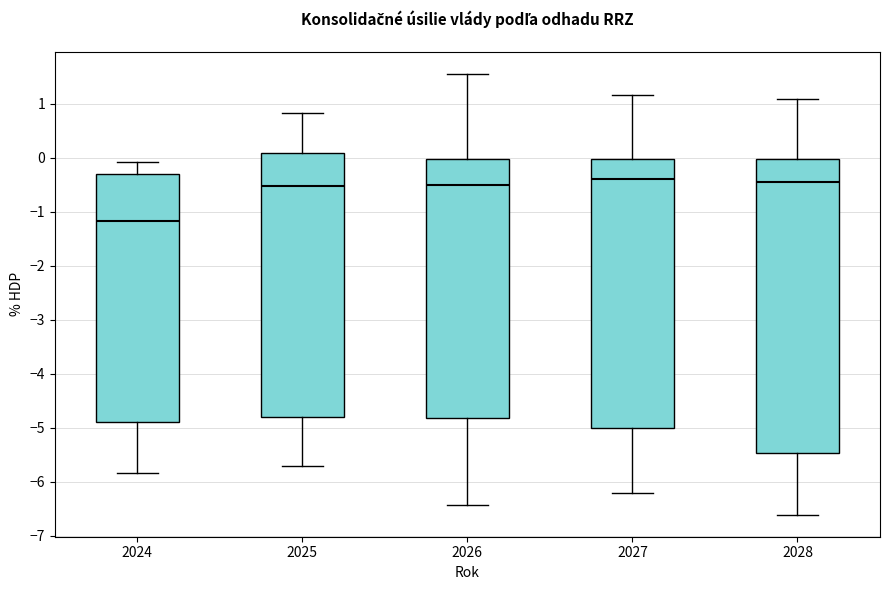

Where does the upper whisker of the box at x = 2028 end on the y-axis? The values are not printed on the chart, so give them approximately, as read against the axis.

1.1